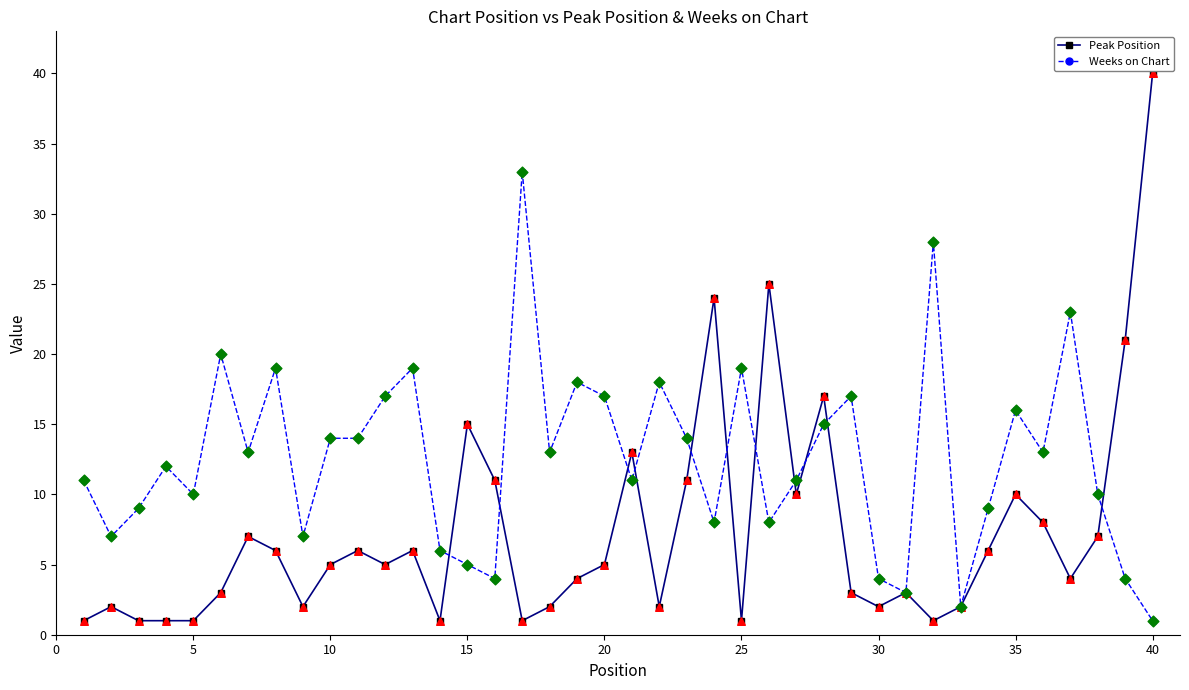

At how many categories does at least one series exceed 5?

37